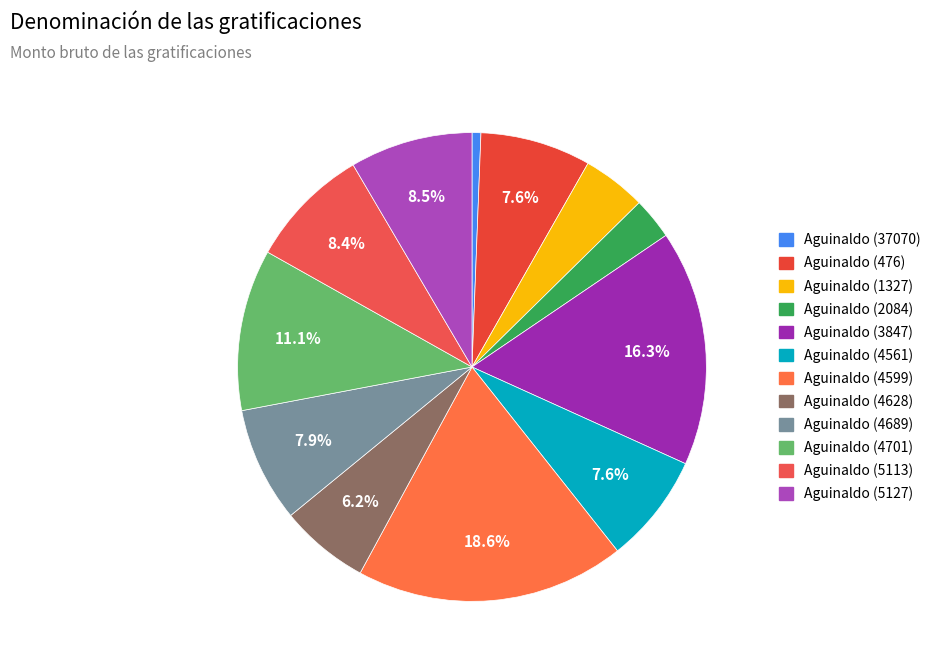

What percentage is the Aguinaldo (476) slice, to the nearest percent?

8%